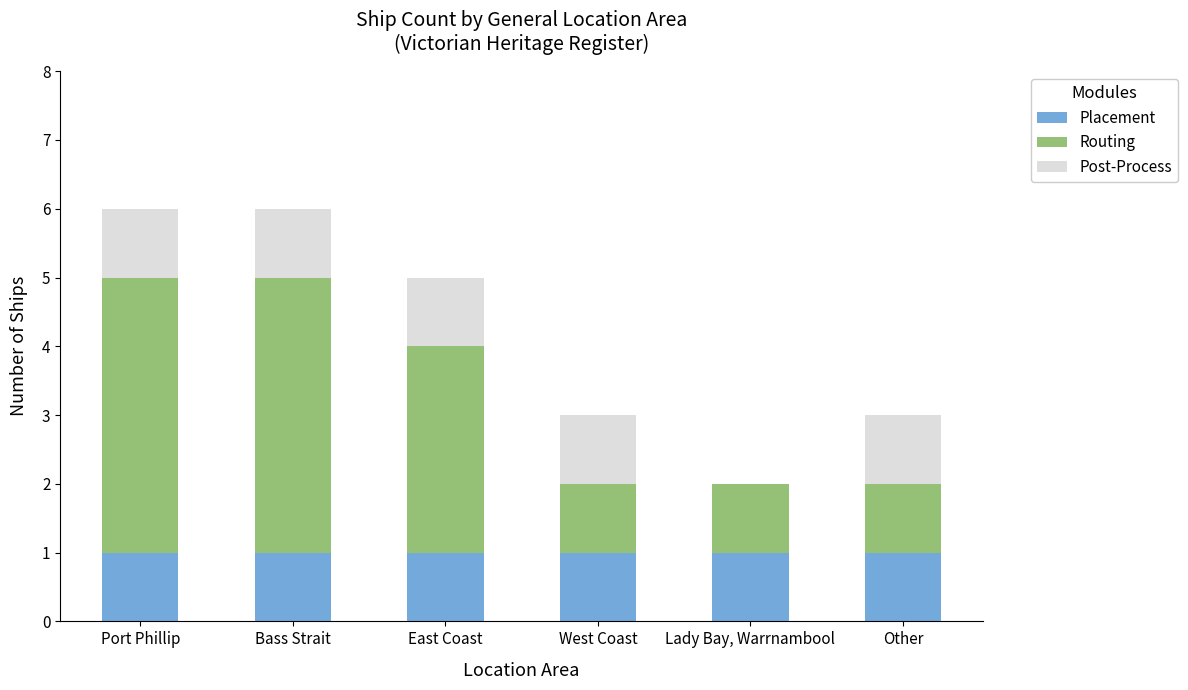

What is the total value across all series at Bass Strait?

6